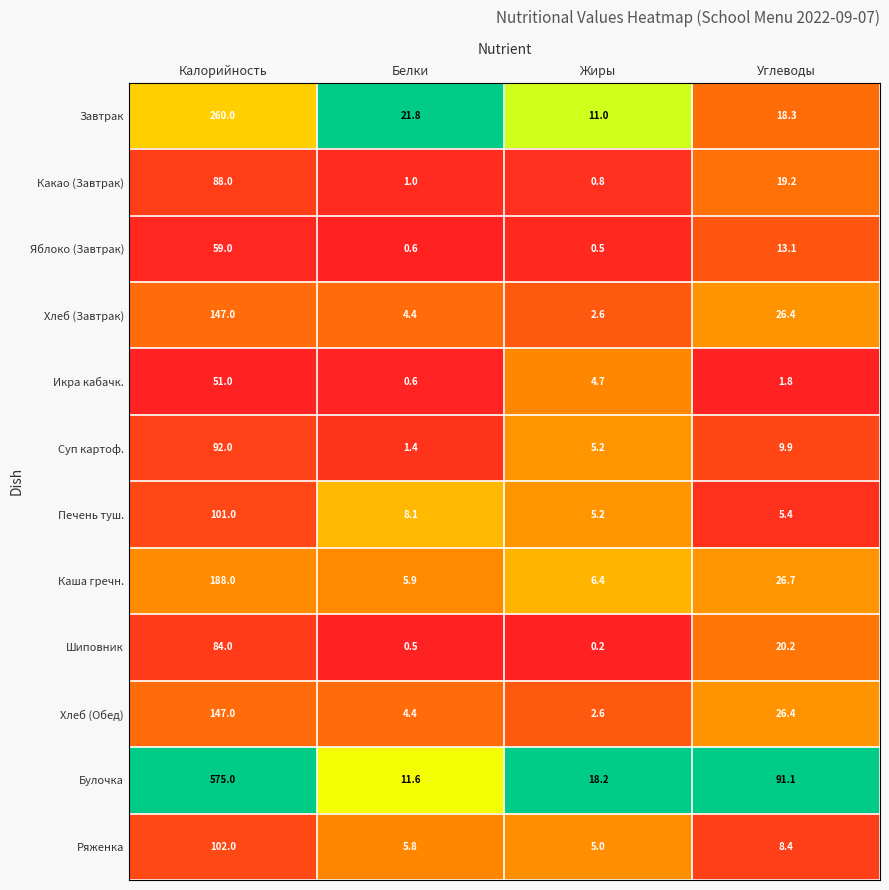

What is the difference between the maximum and minimum values in the Каша гречн. series?

182.1